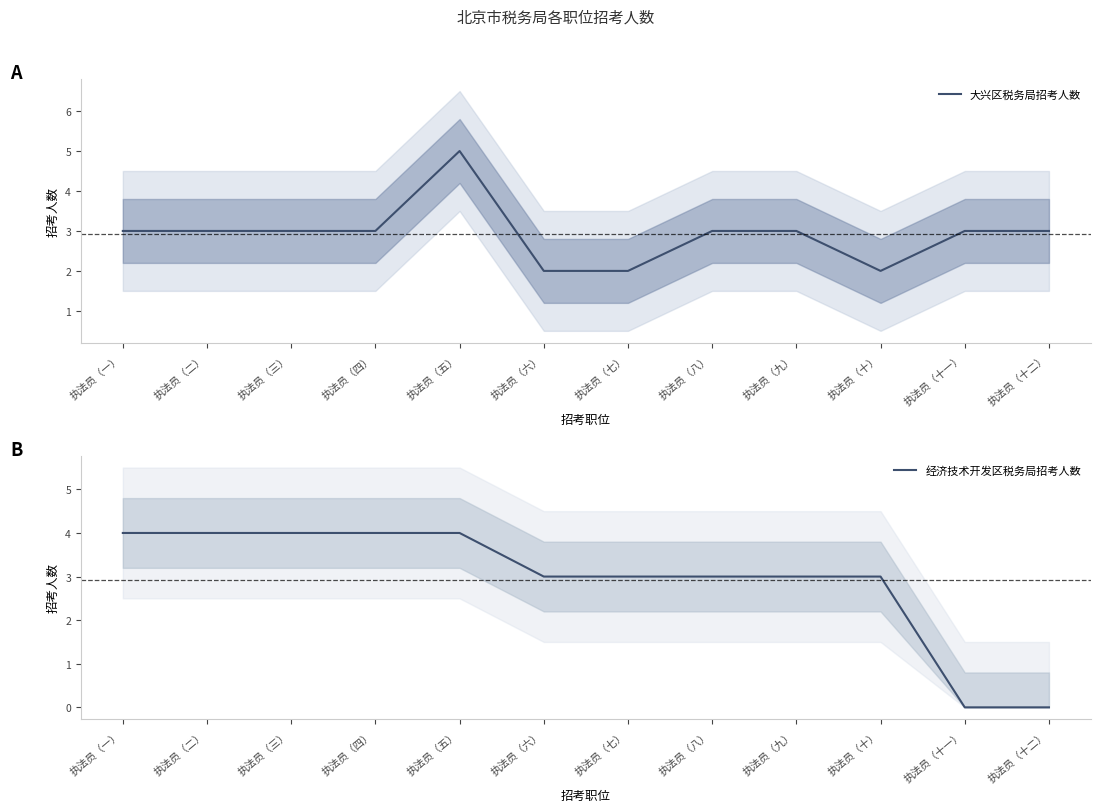

Reading left to right, what are all the values shown in this chart?

大兴区税务局招考人数: 执法员（一）=3	执法员（二）=3	执法员（三）=3	执法员（四）=3	执法员（五）=5	执法员（六）=2	执法员（七）=2	执法员（八）=3	执法员（九）=3	执法员（十）=2	执法员（十一）=3	执法员（十二）=3
经济技术开发区税务局招考人数: 执法员（一）=4	执法员（二）=4	执法员（三）=4	执法员（四）=4	执法员（五）=4	执法员（六）=3	执法员（七）=3	执法员（八）=3	执法员（九）=3	执法员（十）=3	执法员（十一）=0	执法员（十二）=0